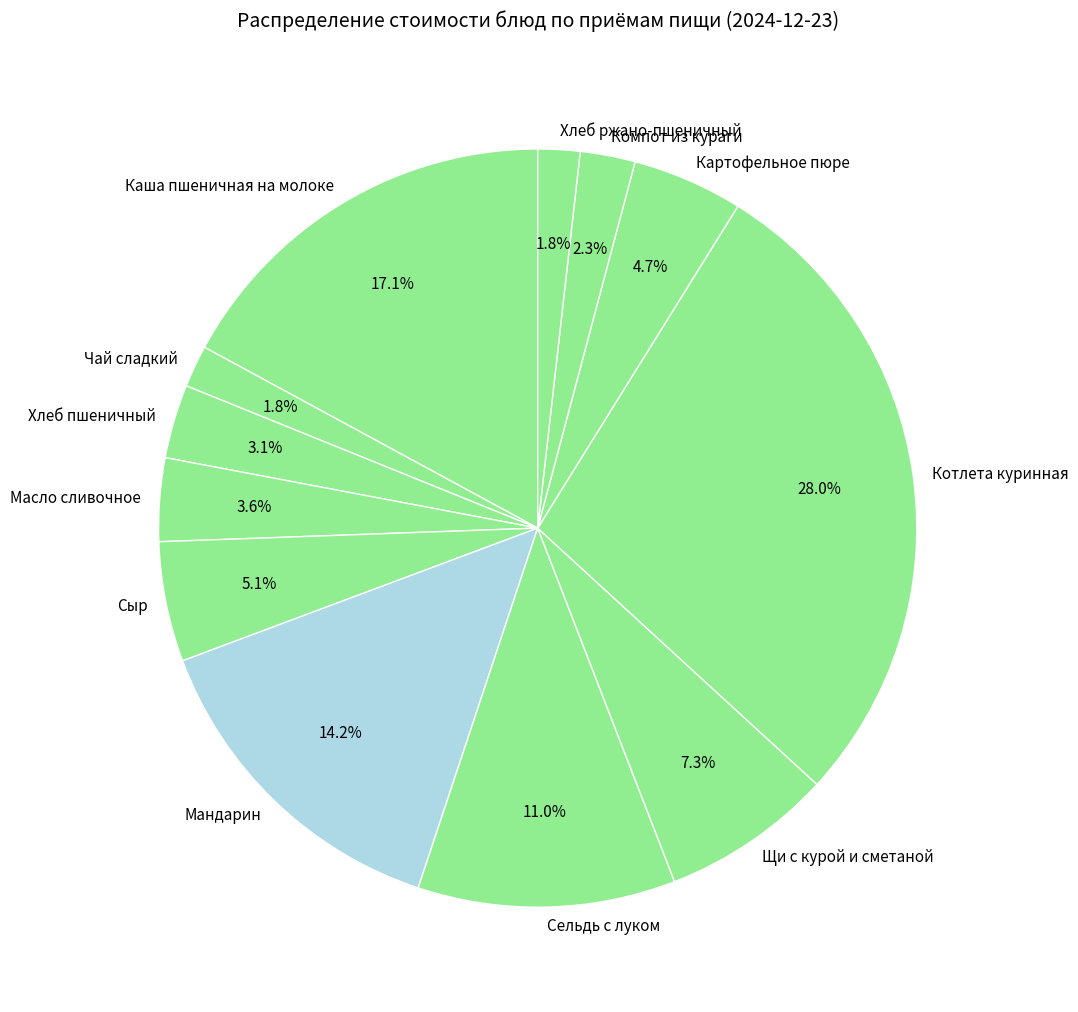

True or false: Мандарин accounts for 25% of the total.

False